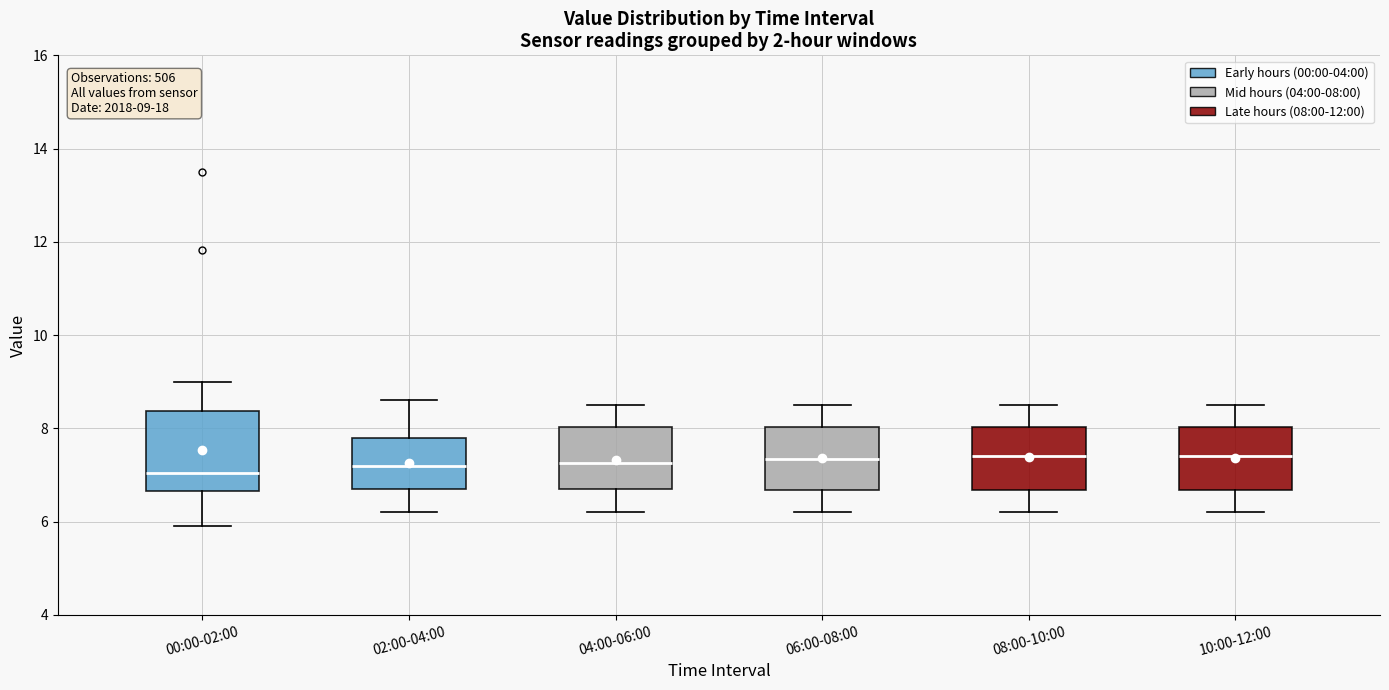

Comparing the boxes themselves (not the whiskers), which one is the tallest?

00:00-02:00